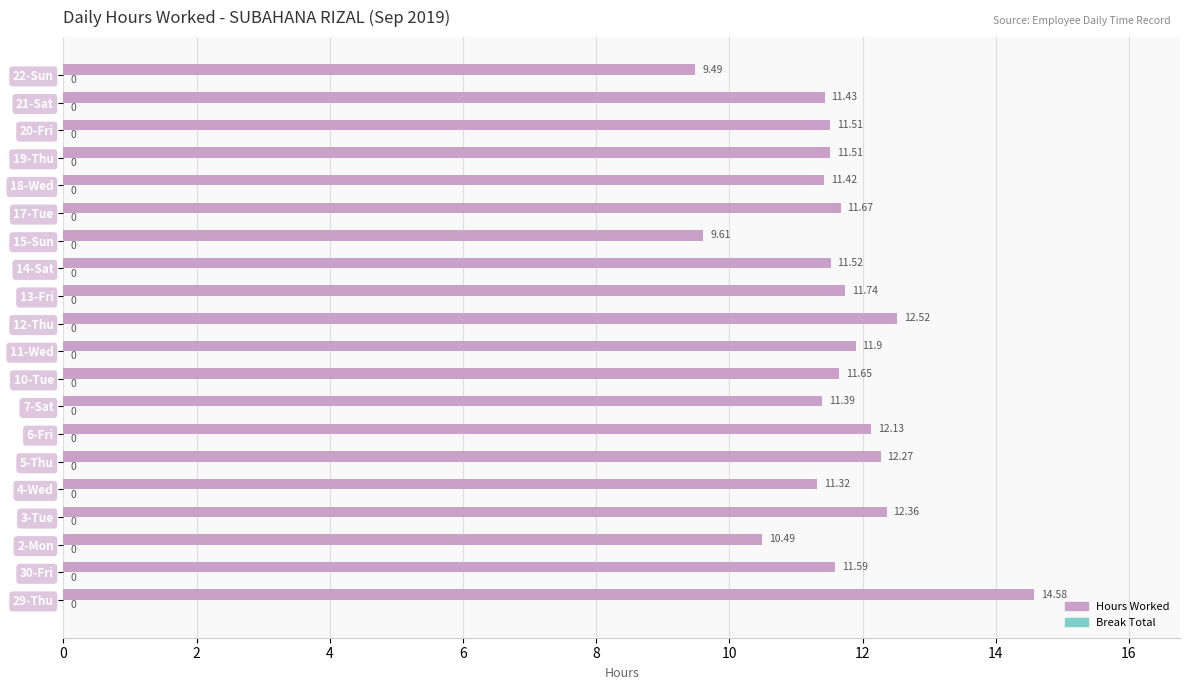

Which has a higher value, 2-Mon or 5-Thu?

5-Thu